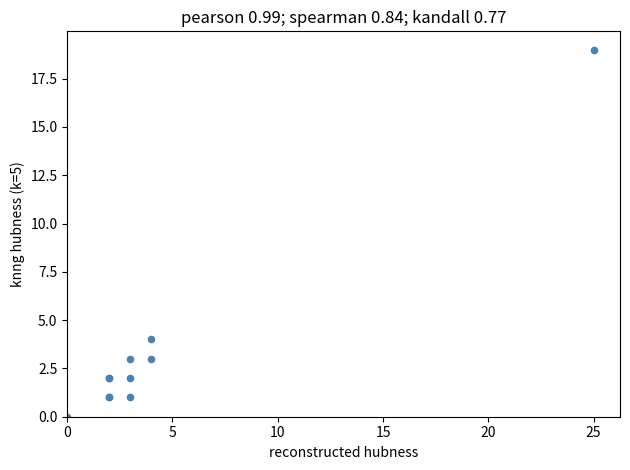

What Y value in the scatter plot is closest to 9?

4